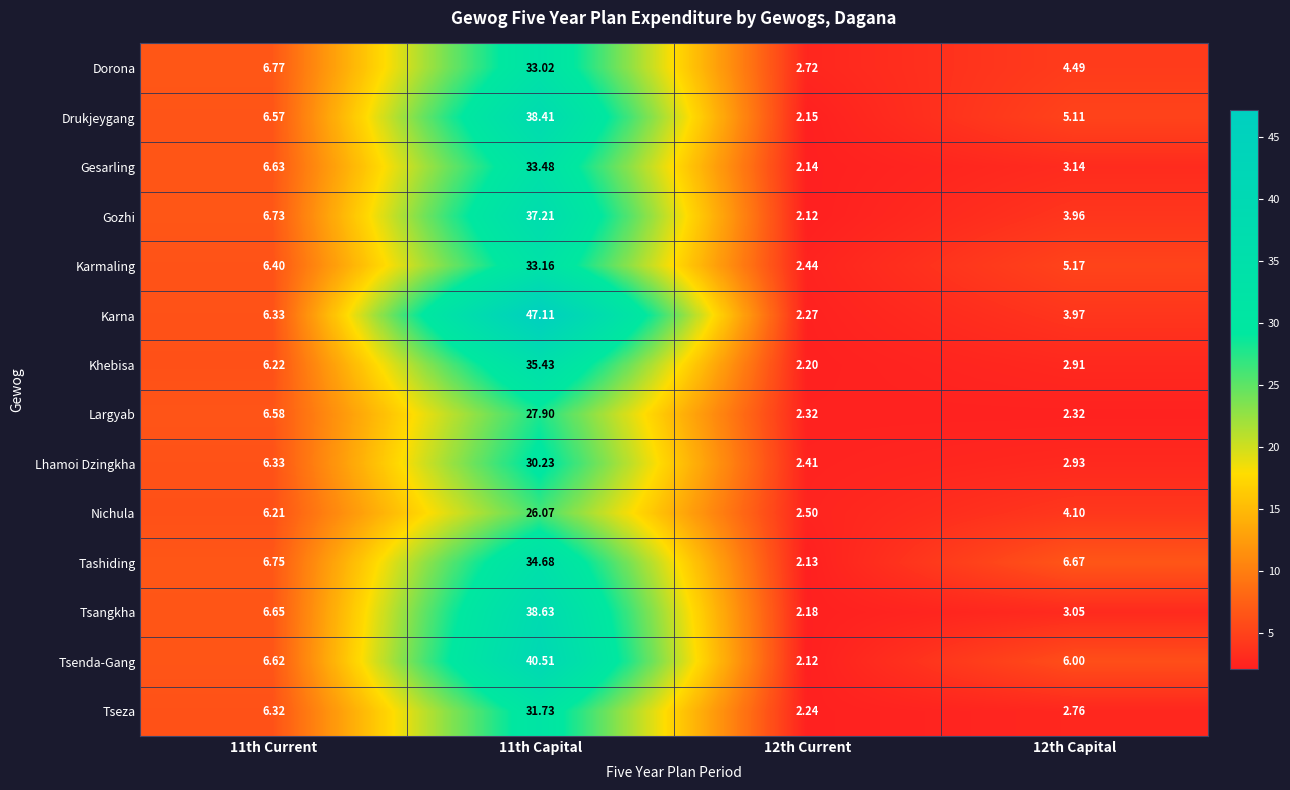

Rank the series by their maximum value, from highest to lowest.

Karna, Tsenda-Gang, Tsangkha, Drukjeygang, Gozhi, Khebisa, Tashiding, Gesarling, Karmaling, Dorona, Tseza, Lhamoi Dzingkha, Largyab, Nichula